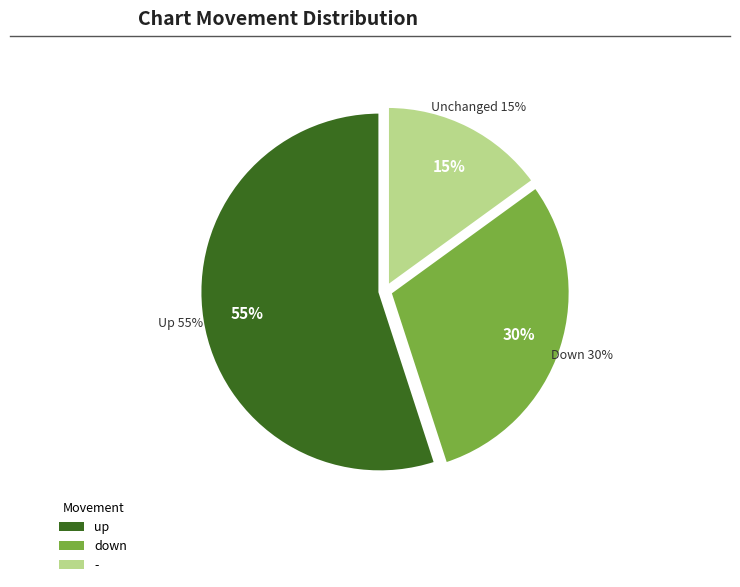

Combined, do - and down account for over 50%?

No